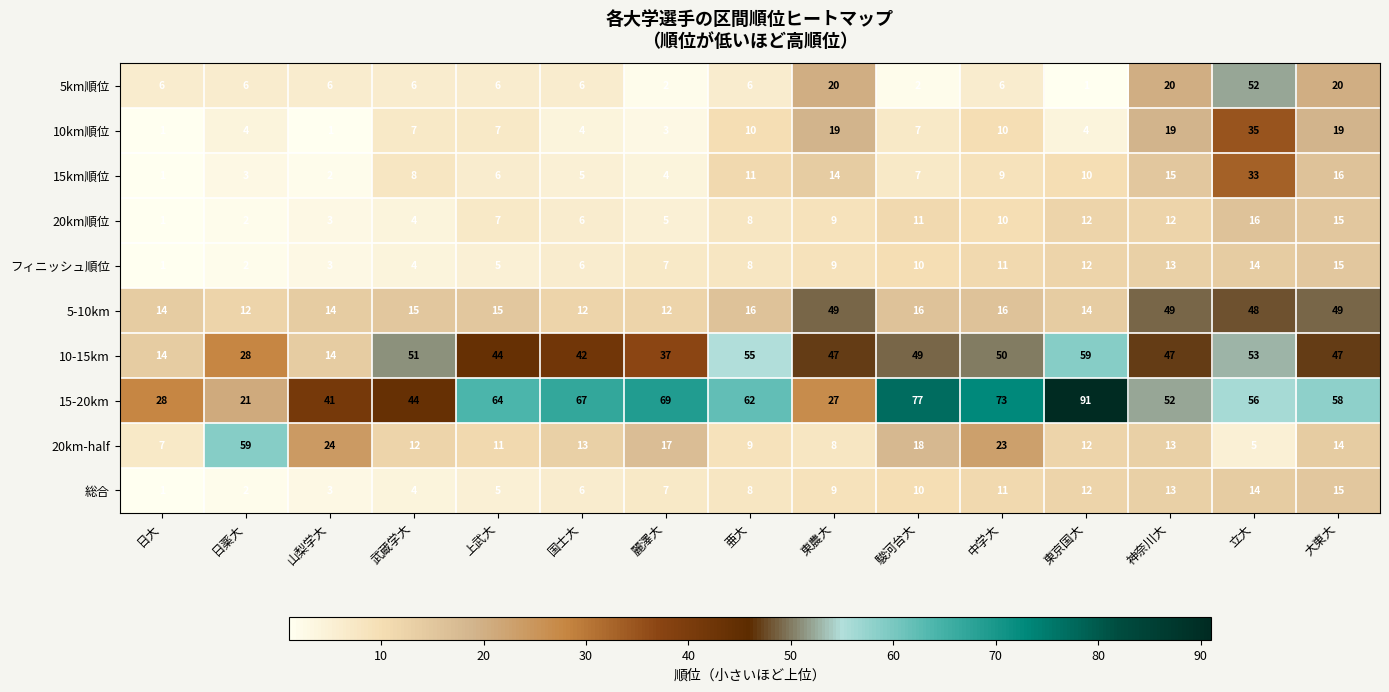

Which series changed the most between 日大 and 東京国大?

15-20km